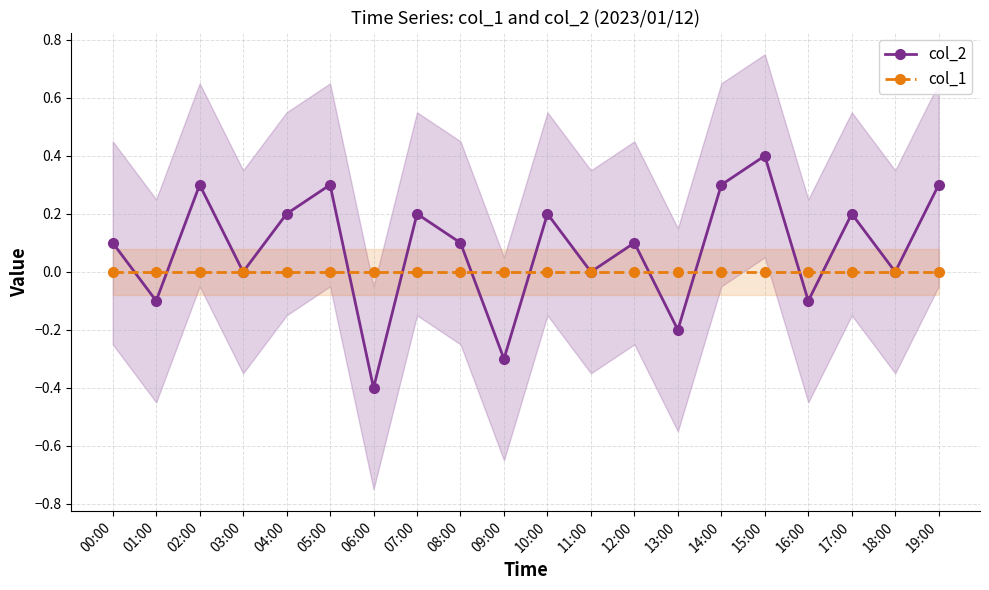

What is the sum of all col_2 values?

1.6